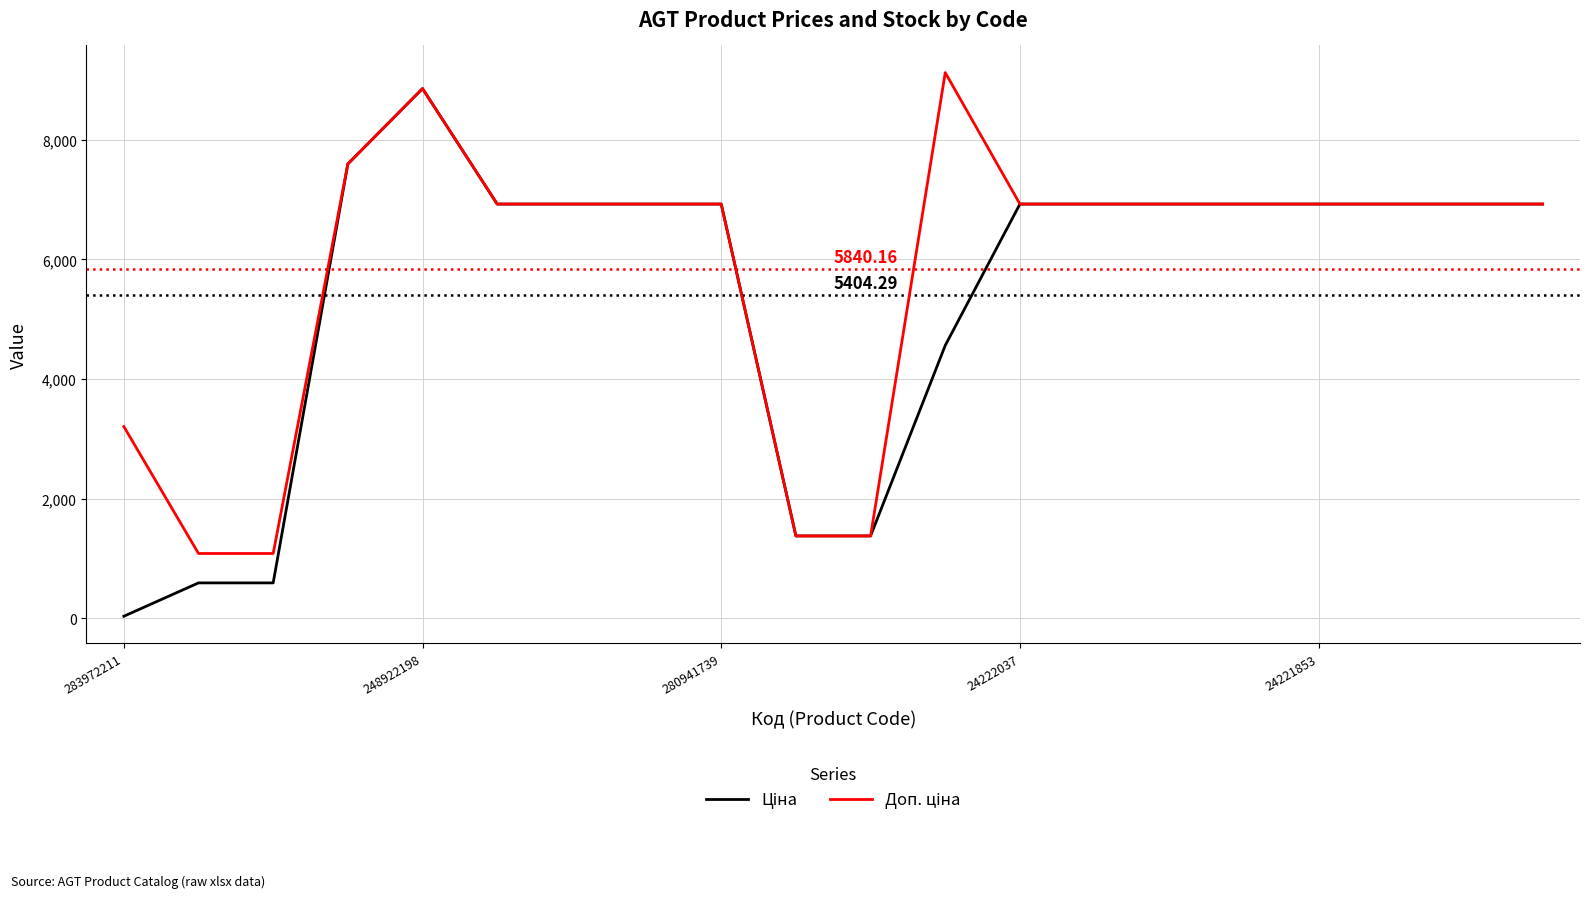

Does the chart have visible grid lines?

Yes